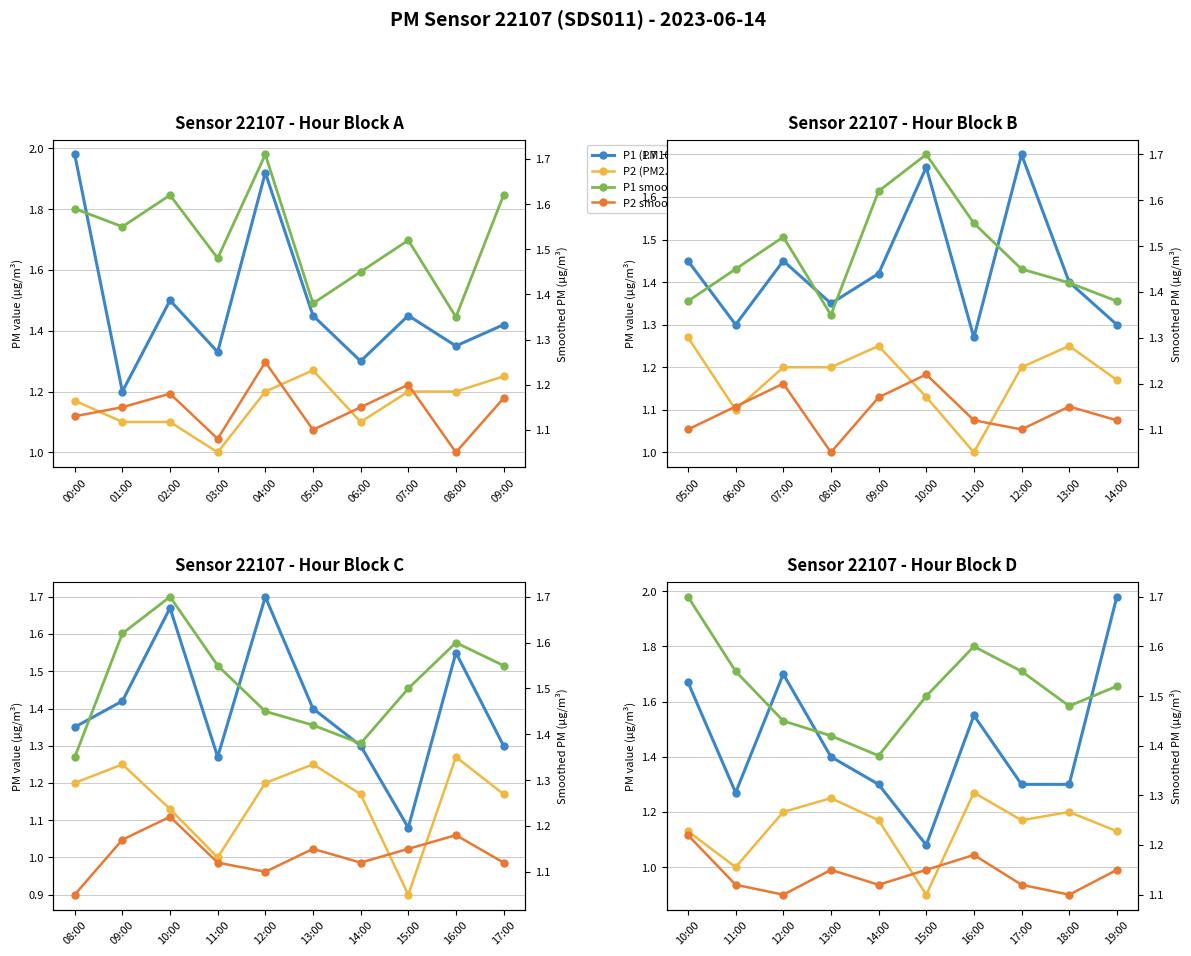

What is the label of the 4th point from the left?

03:00